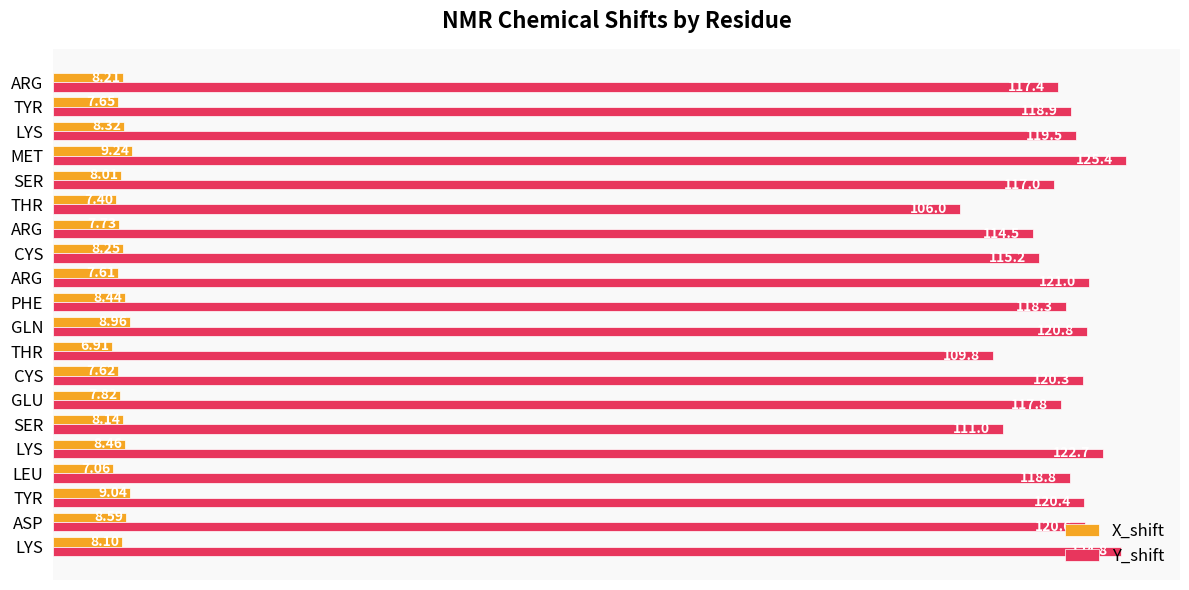

How many series are shown in this chart?

2